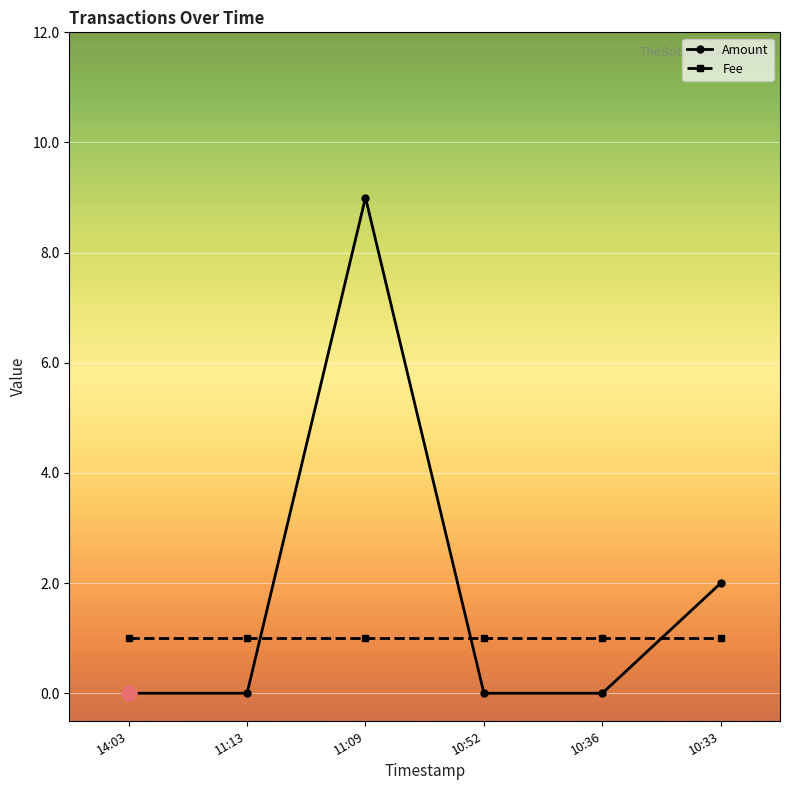

Which series has the largest total across all categories?

Amount